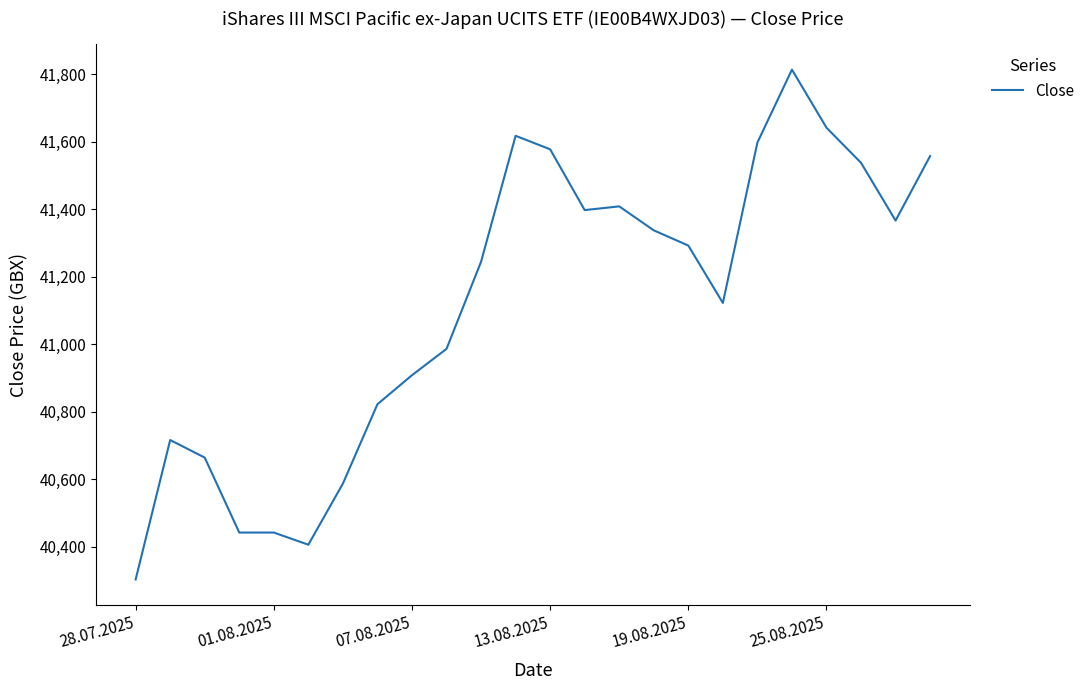

Count the number of data series in this chart.

1